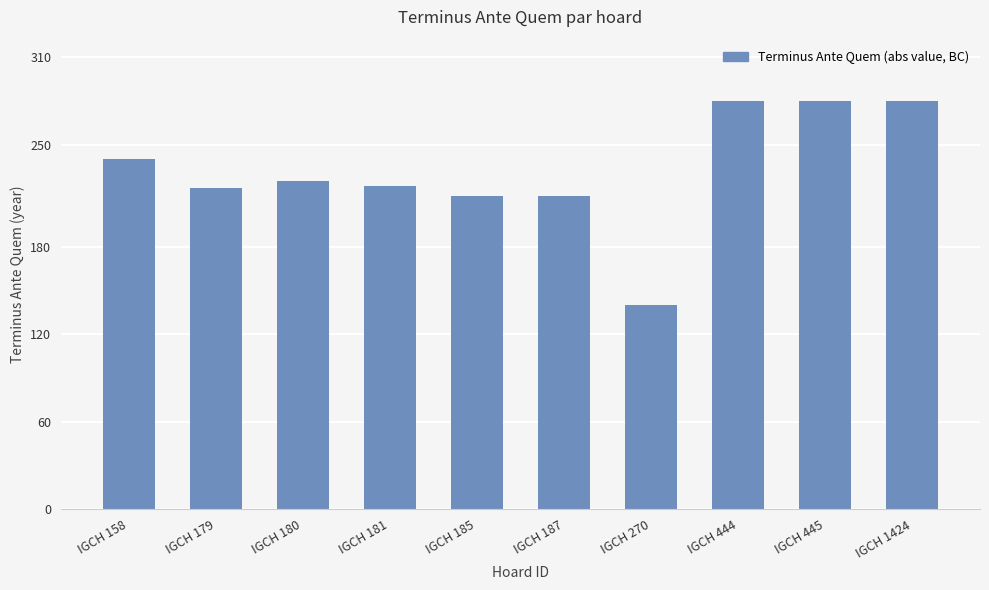

What is the value of the 6th bar from the left?

215